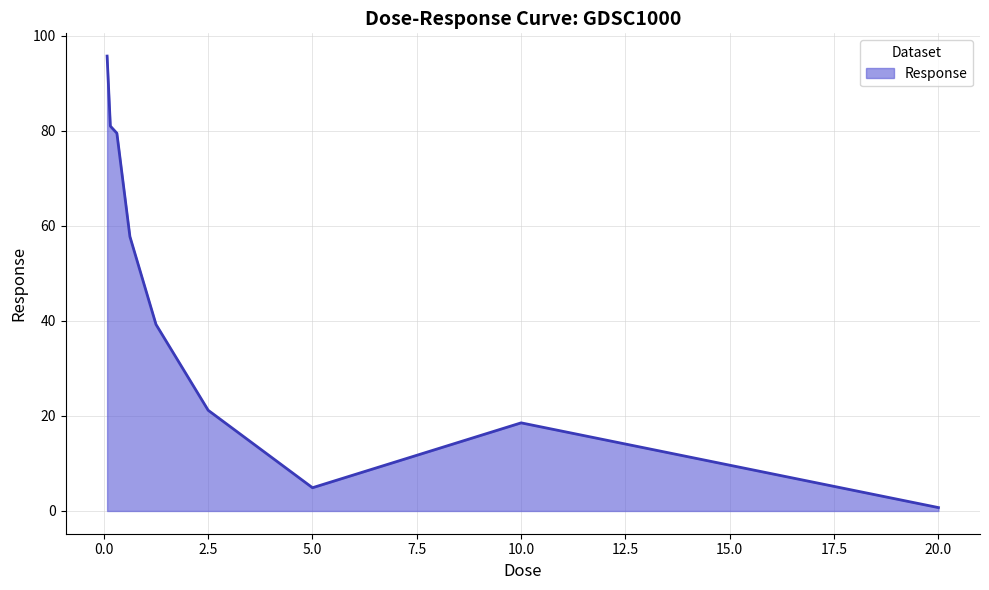

Does the chart have visible grid lines?

Yes